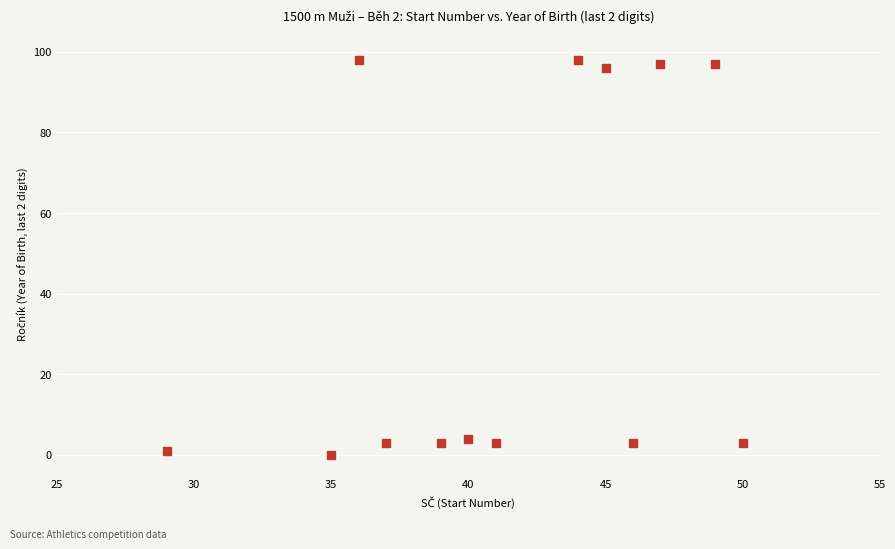

What is the range of X values (max minus min)?

21